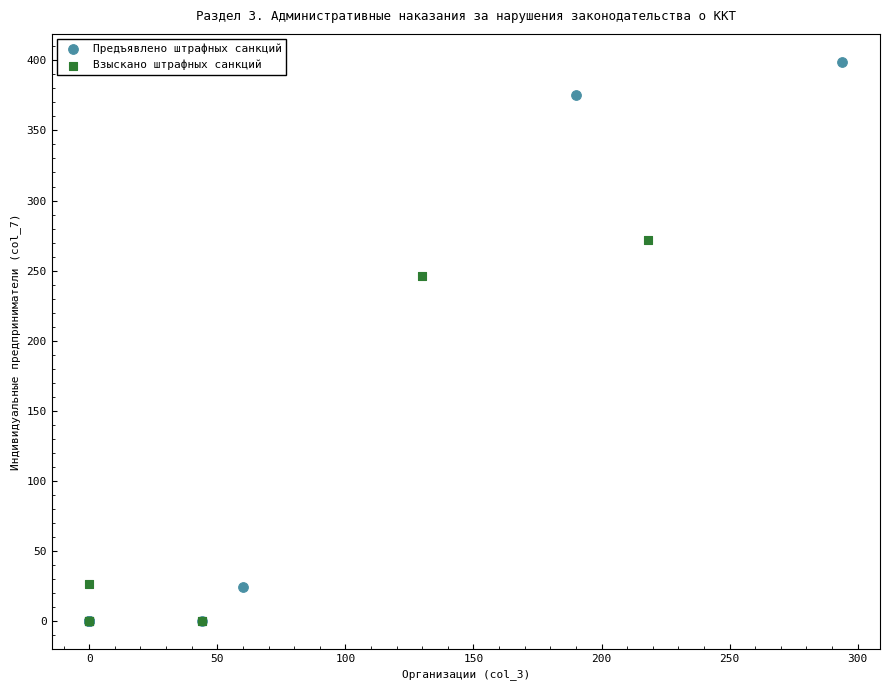

Which series has the largest Y range (max minus min)?

Предъявлено штрафных санкций